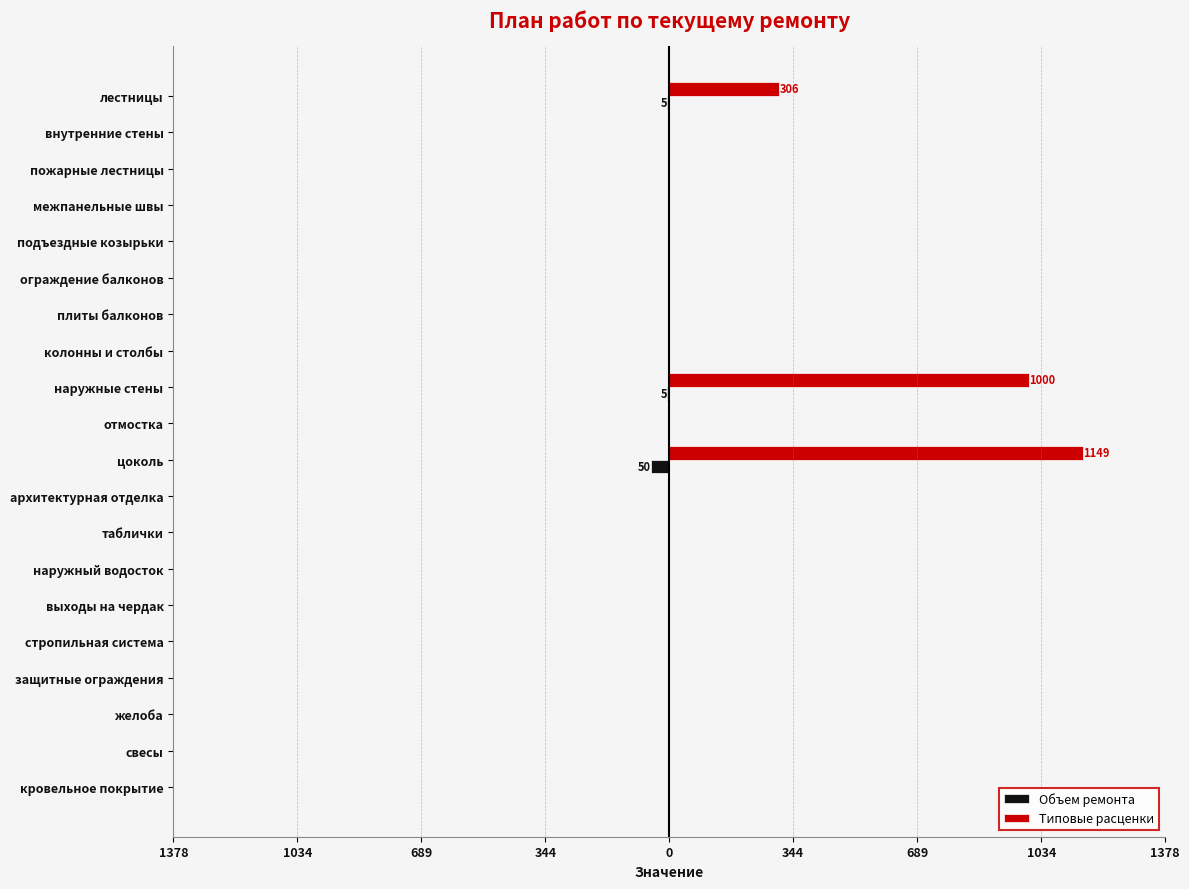

Which series has the widest spread of values?

Типовые расценки